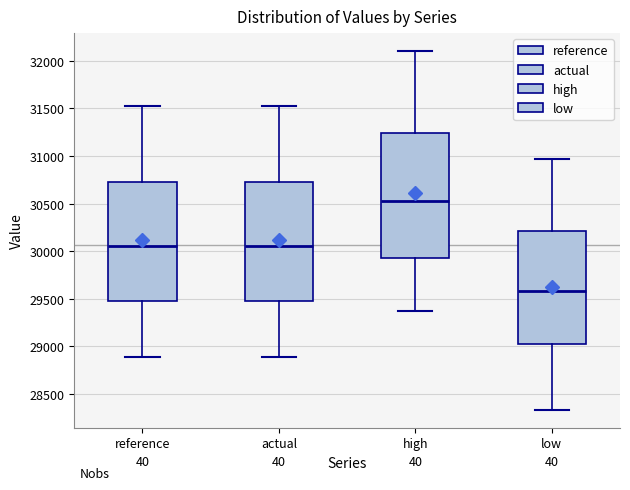

Reading left to right, read every box against the y-axis: the position of its median line, the range the box covers, and the ends of its whiskers. The values are not printed on the chart, so give them approximately, as read against the axis.

reference: median 30050, box 29450 to 30700, whiskers 28900 to 31500
actual: median 30050, box 29450 to 30750, whiskers 28900 to 31550
high: median 30550, box 29950 to 31250, whiskers 29350 to 32100
low: median 29600, box 29000 to 30200, whiskers 28350 to 30950